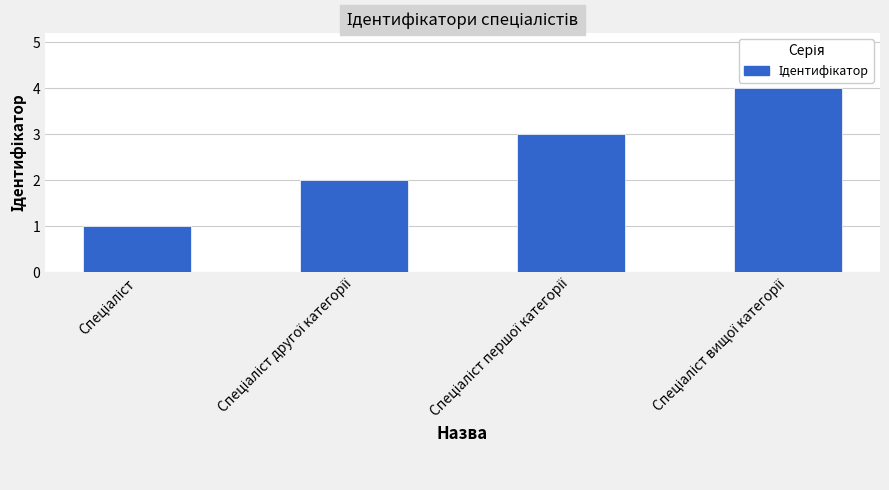

How many values are between 2 and 4?

3